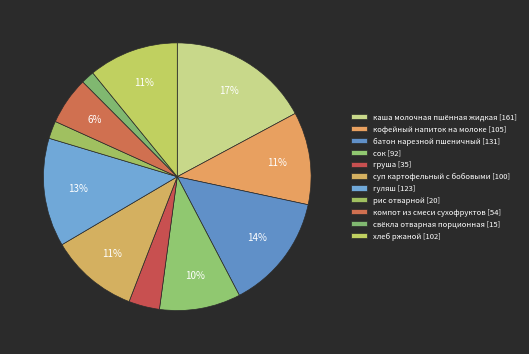

How many segments does this pie chart have?

11